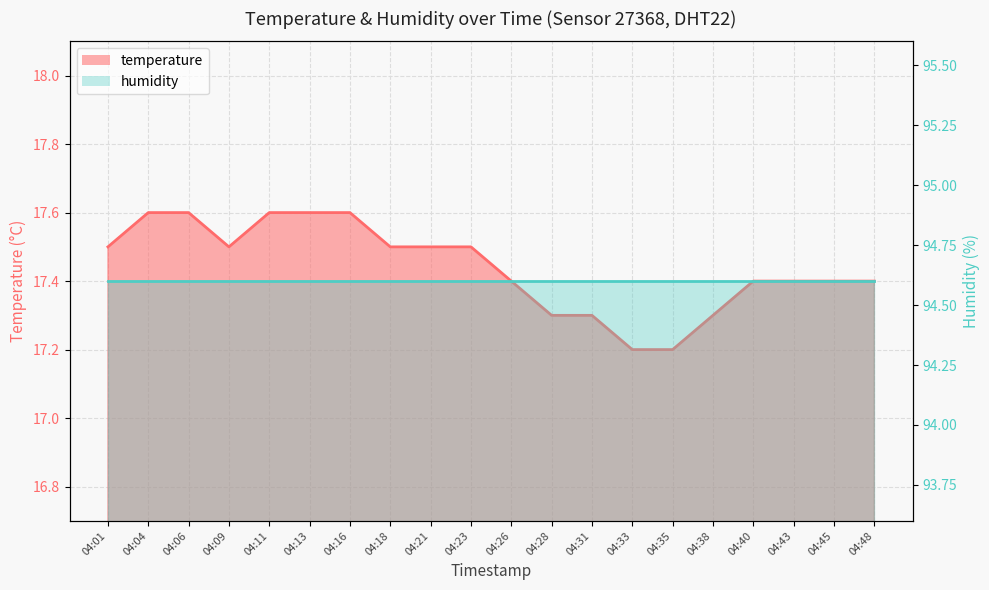

What is the greatest value displayed?

17.6